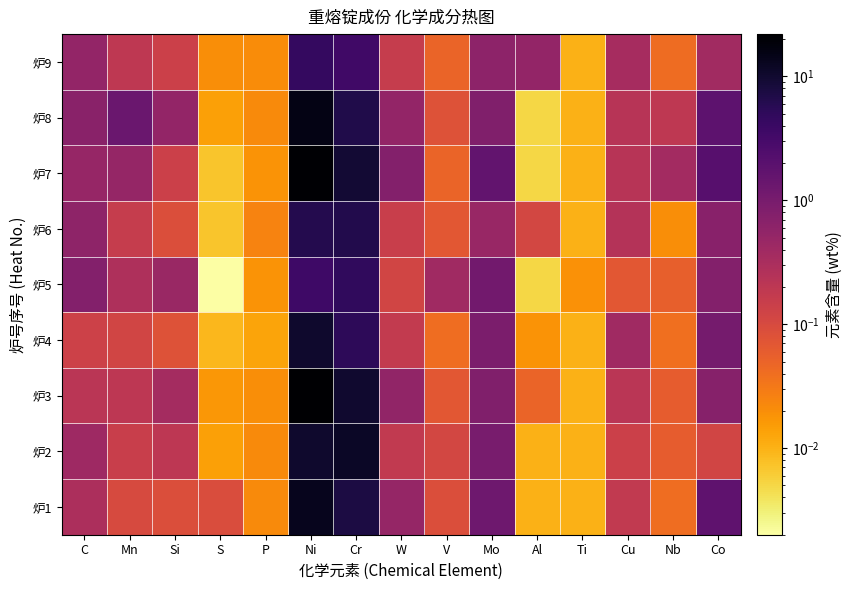

Reading right to left, extract all data points from this chart.

炉1: Co=1.7	Nb=0.0	Cu=0.2	Ti=0.0	Al=0.0	Mo=1.2	V=0.1	W=0.5	Cr=7.4	Ni=13.7	P=0.0	S=0.1	Si=0.1	Mn=0.1	C=0.3
炉2: Co=0.1	Nb=0.1	Cu=0.1	Ti=0.0	Al=0.0	Mo=1.0	V=0.1	W=0.2	Cr=11.8	Ni=10.2	P=0.0	S=0.0	Si=0.2	Mn=0.1	C=0.4
炉3: Co=0.7	Nb=0.1	Cu=0.2	Ti=0.0	Al=0.1	Mo=0.8	V=0.1	W=0.6	Cr=10.0	Ni=22.0	P=0.0	S=0.0	Si=0.3	Mn=0.2	C=0.2
炉4: Co=1.1	Nb=0.0	Cu=0.4	Ti=0.0	Al=0.0	Mo=0.9	V=0.0	W=0.2	Cr=5.2	Ni=10.2	P=0.0	S=0.0	Si=0.1	Mn=0.1	C=0.1
炉5: Co=0.8	Nb=0.1	Cu=0.1	Ti=0.0	Al=0.0	Mo=1.1	V=0.4	W=0.1	Cr=5.0	Ni=3.7	P=0.0	S=0.0	Si=0.5	Mn=0.3	C=0.8
炉6: Co=0.7	Nb=0.0	Cu=0.2	Ti=0.0	Al=0.1	Mo=0.5	V=0.1	W=0.1	Cr=6.4	Ni=6.2	P=0.0	S=0.0	Si=0.1	Mn=0.2	C=0.6
炉7: Co=2.1	Nb=0.4	Cu=0.2	Ti=0.0	Al=0.0	Mo=1.7	V=0.1	W=0.8	Cr=9.4	Ni=20.5	P=0.0	S=0.0	Si=0.1	Mn=0.5	C=0.5
炉8: Co=1.8	Nb=0.2	Cu=0.2	Ti=0.0	Al=0.0	Mo=0.8	V=0.1	W=0.5	Cr=6.8	Ni=15.8	P=0.0	S=0.0	Si=0.5	Mn=1.4	C=0.7
炉9: Co=0.4	Nb=0.0	Cu=0.3	Ti=0.0	Al=0.5	Mo=0.6	V=0.1	W=0.2	Cr=3.5	Ni=4.6	P=0.0	S=0.0	Si=0.1	Mn=0.2	C=0.5